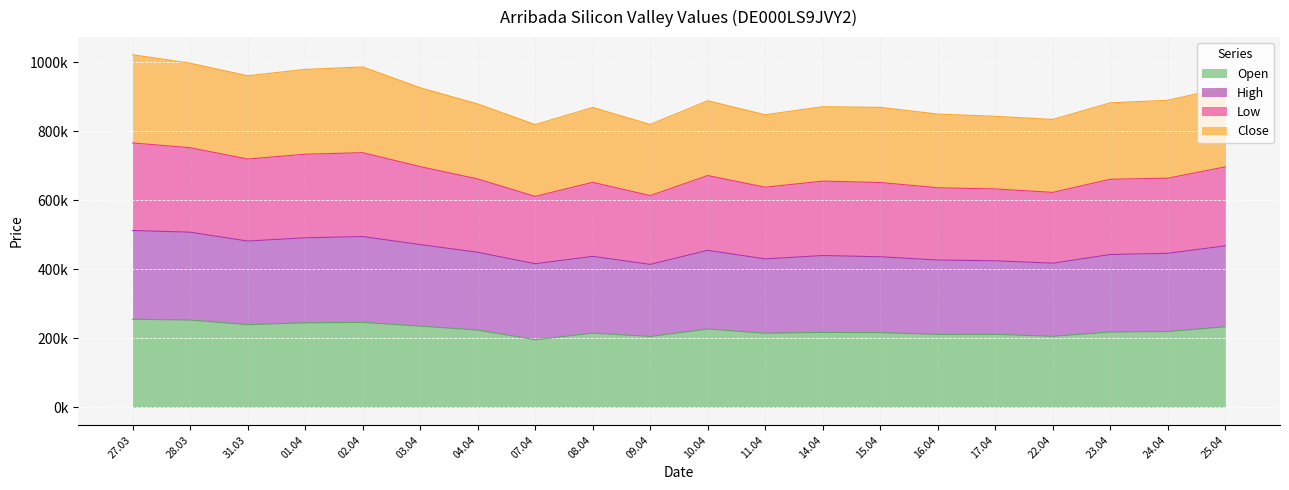

Between 03.04 and 11.04, which series saw the biggest shift?

Low